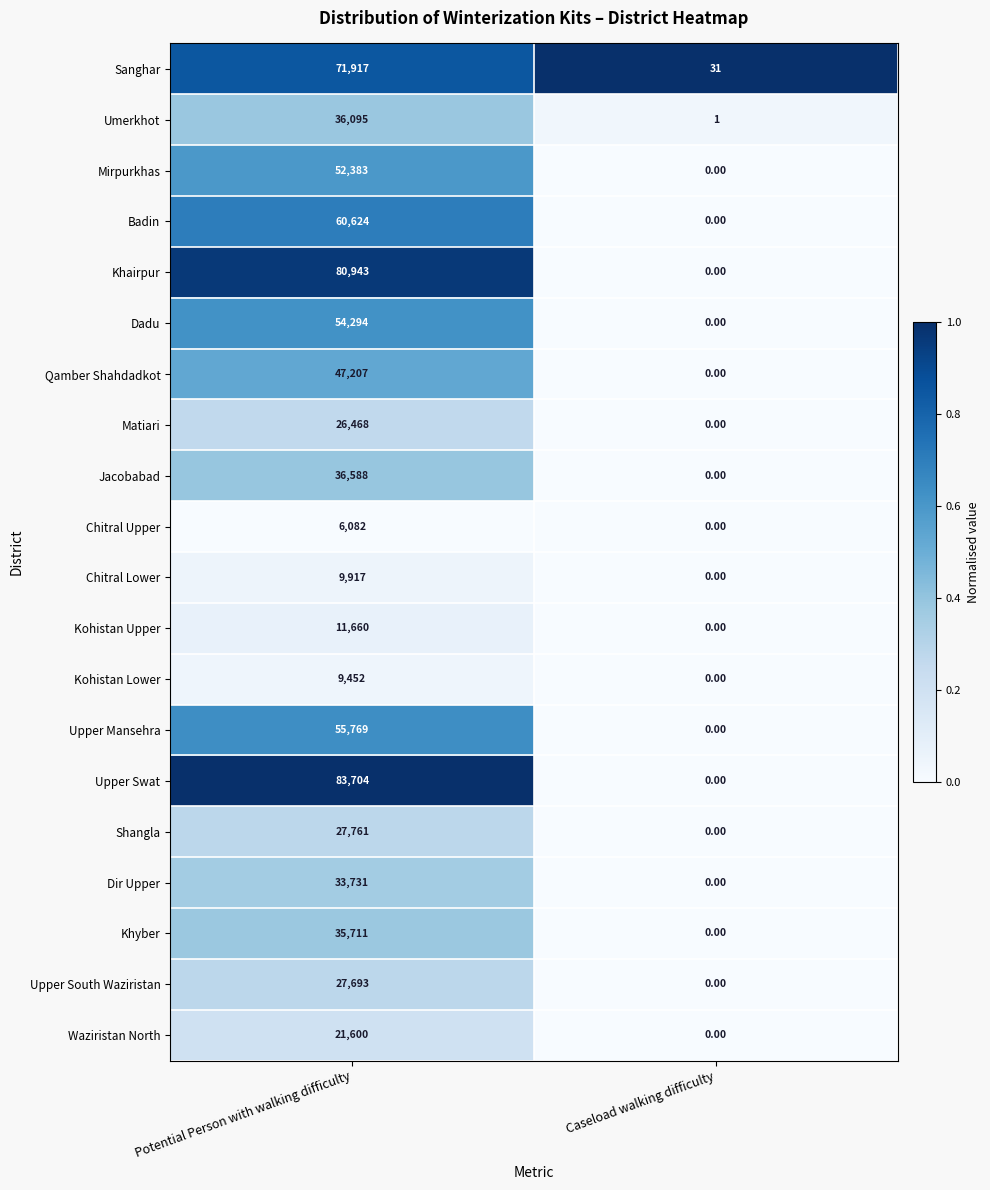

Between Potential Person with walking difficulty and Caseload walking difficulty, which series saw the biggest shift?

Upper Swat